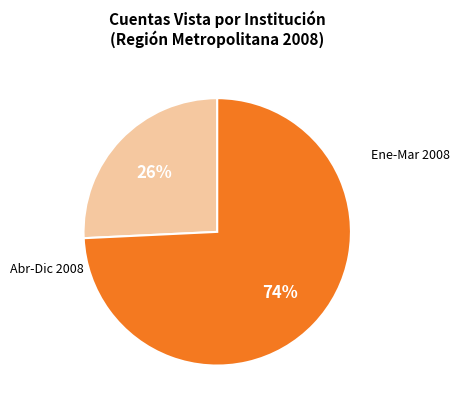

How many slices are in this pie chart?

2